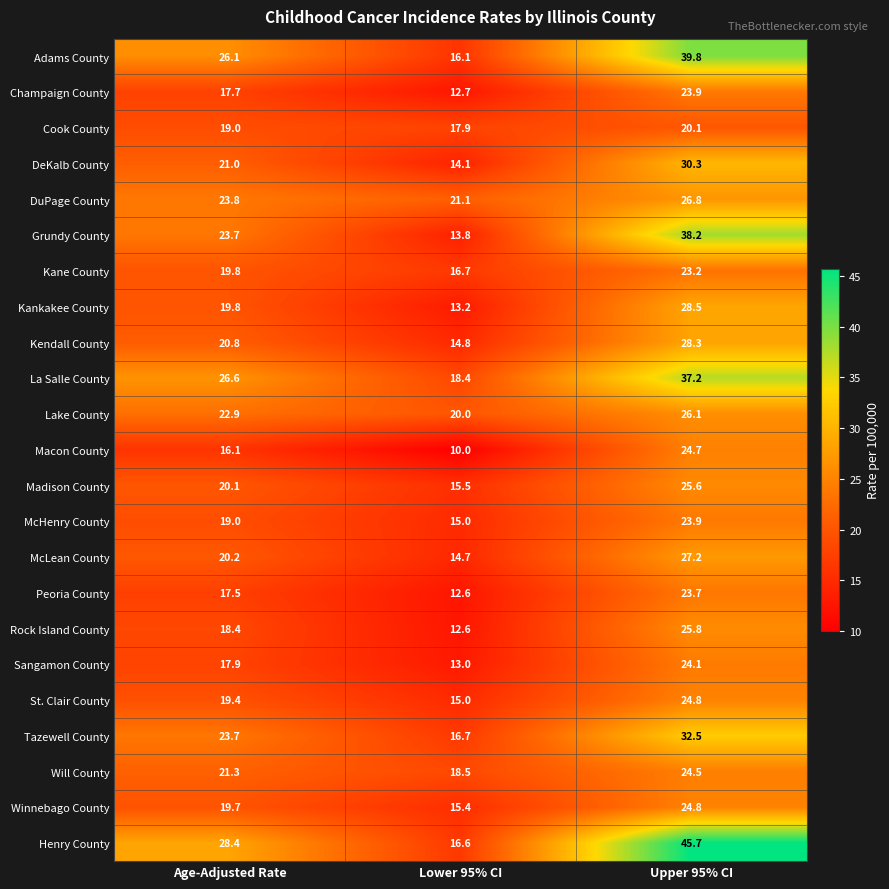

Between Lower 95% CI and Upper 95% CI, which series saw the biggest shift?

Henry County